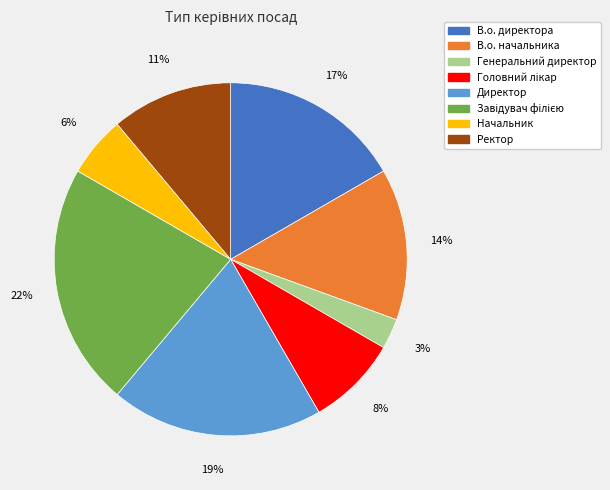

Is Начальник the majority of the pie?

No